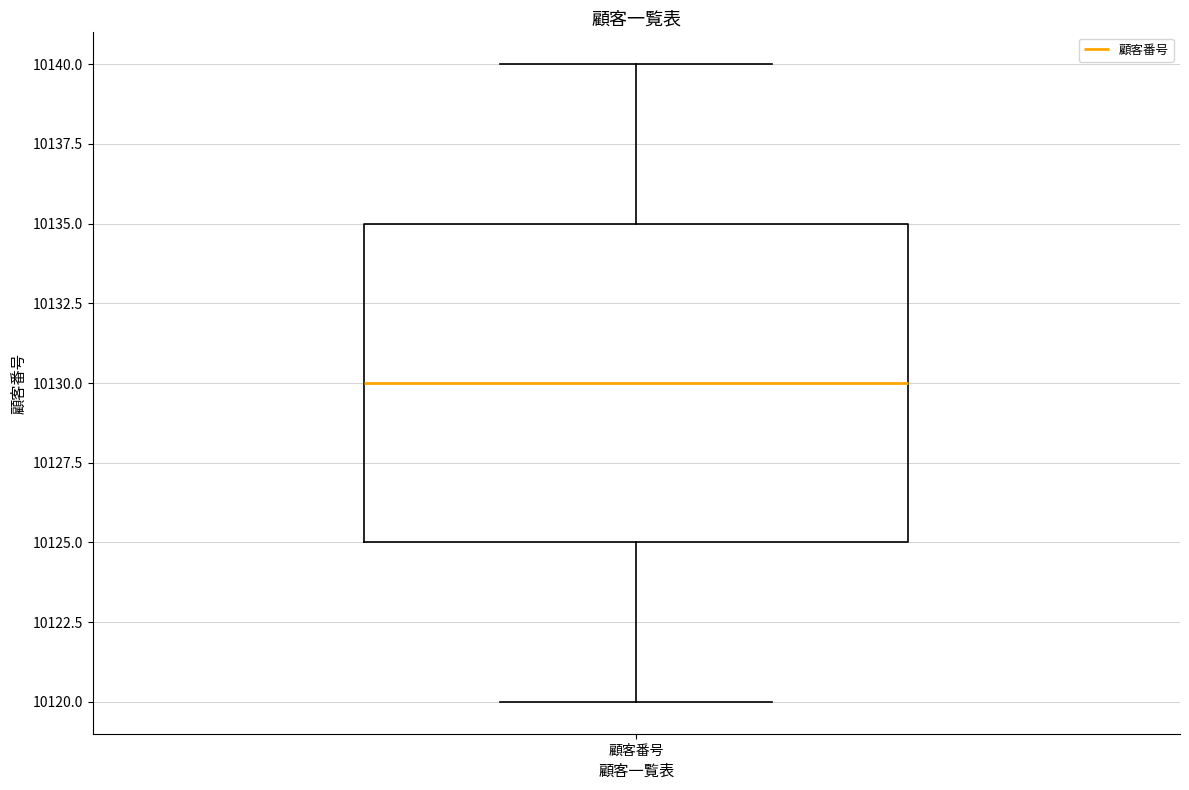

Where does the lower whisker of the box for 顧客番号 end on the y-axis? The values are not printed on the chart, so give them approximately, as read against the axis.

10120